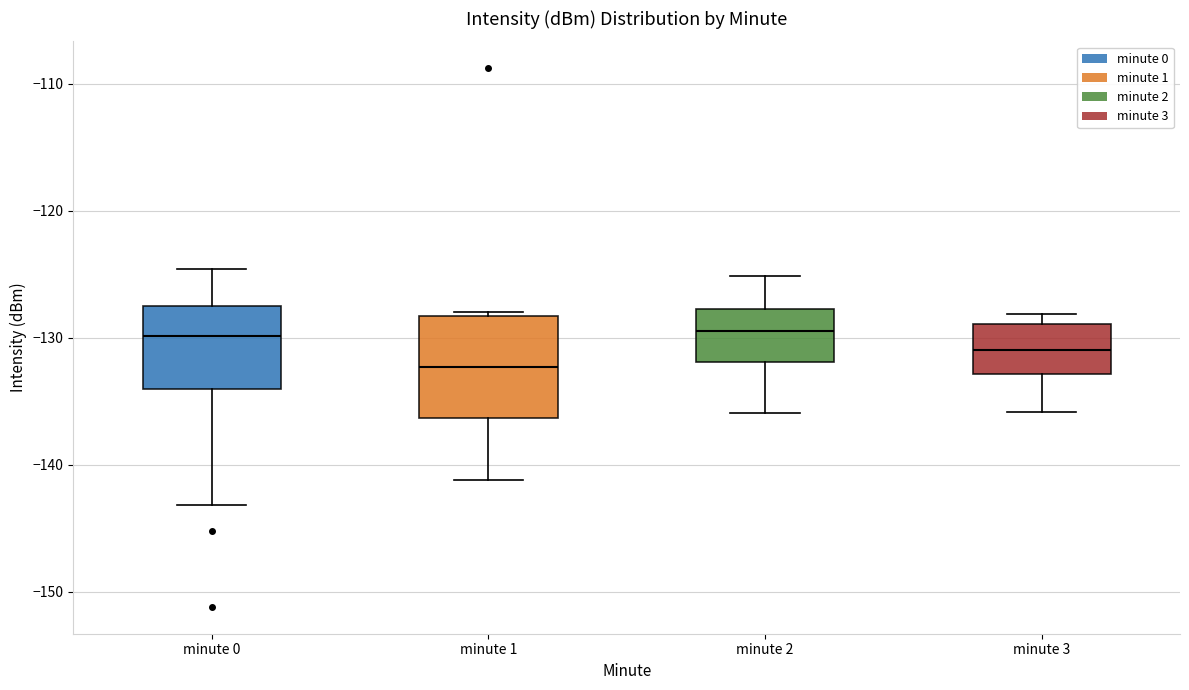

Reading left to right, read every box against the y-axis: the position of its median line, the range the box covers, and the ends of its whiskers. The values are not printed on the chart, so give them approximately, as read against the axis.

minute 0: median -130, box -134 to -128, whiskers -143 to -125
minute 1: median -132, box -136 to -128, whiskers -141 to -128 (just above the box's upper edge)
minute 2: median -130, box -132 to -128, whiskers -136 to -125
minute 3: median -131, box -133 to -129, whiskers -136 to -128